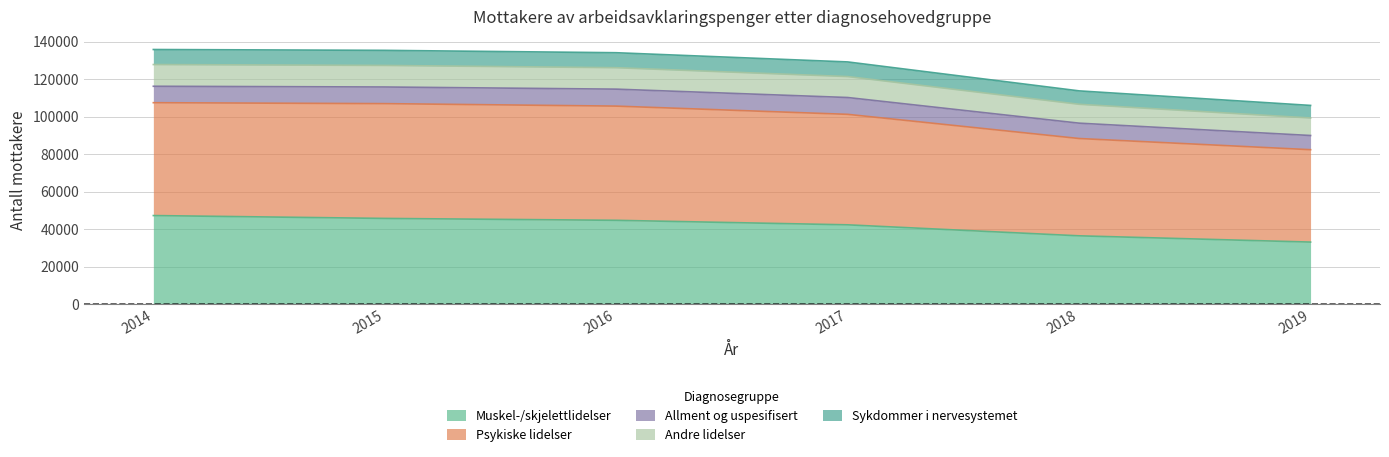

True or false: Muskel-/skjelettlidelser and Sykdommer i nervesystemet intersect in this chart.

False